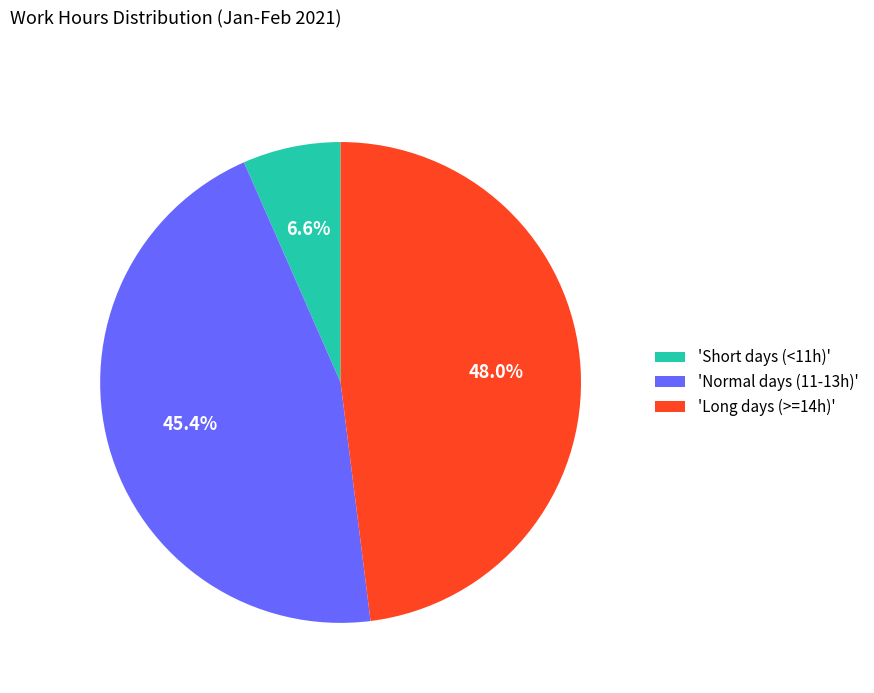

Which slice is the smallest?

'Short days (<11h)'